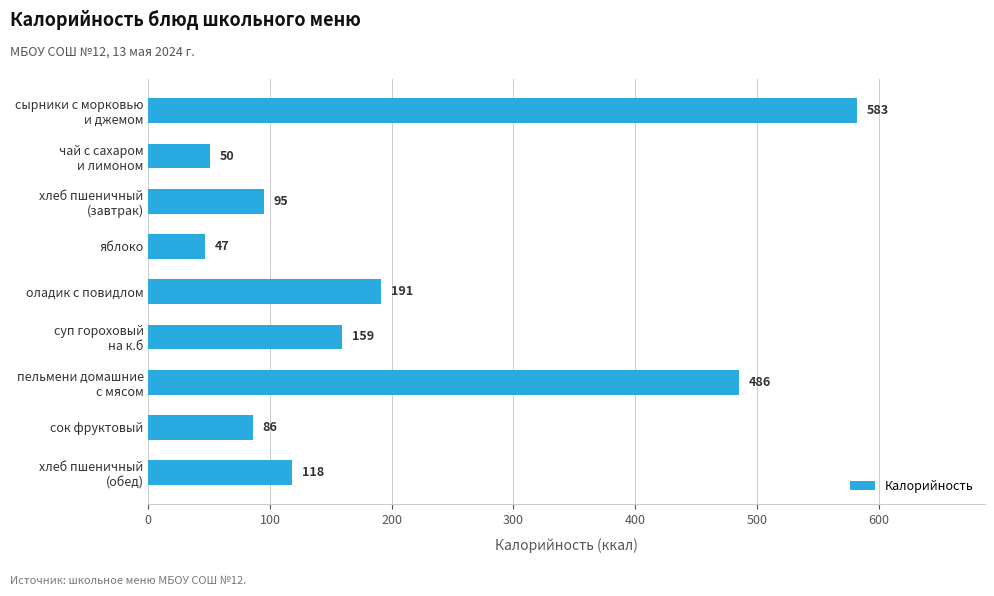

Are the bars grouped side by side (vs. stacked)?

No